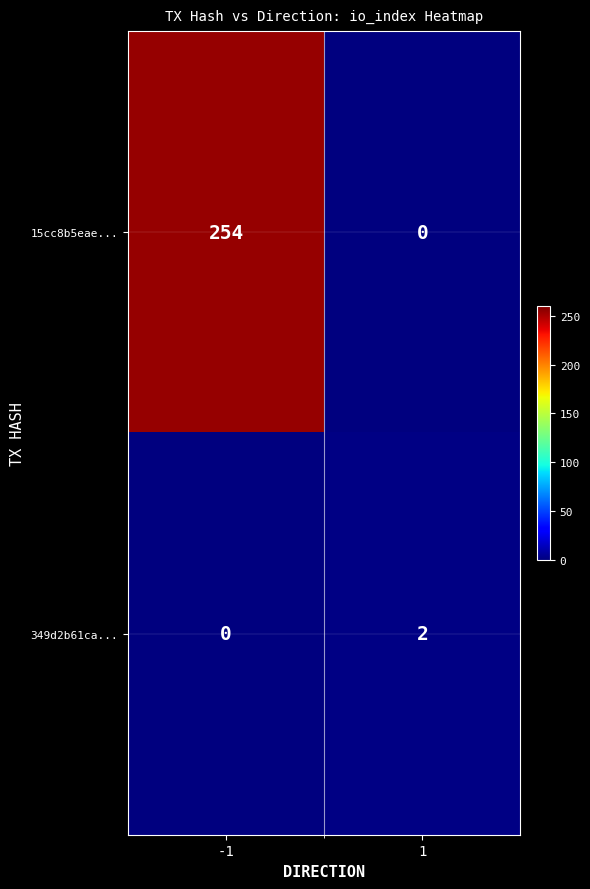

At which category is the sum across all series the highest?

-1